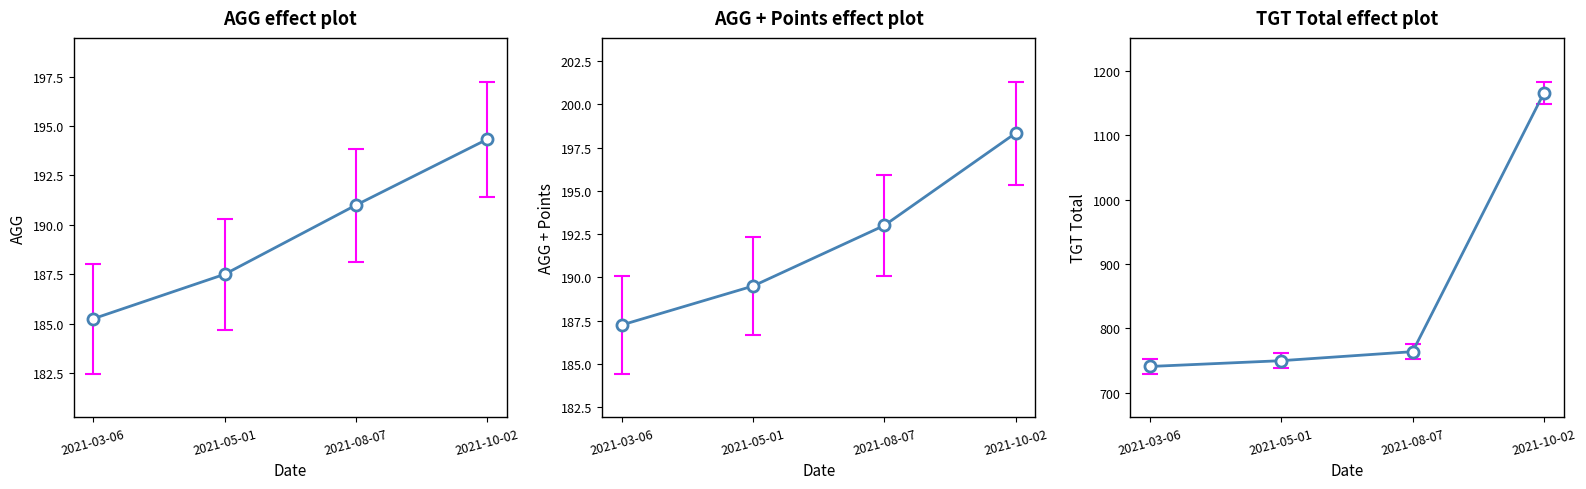

Which series changed the most between 2021-03-06 and 2021-10-02?

TGT Total